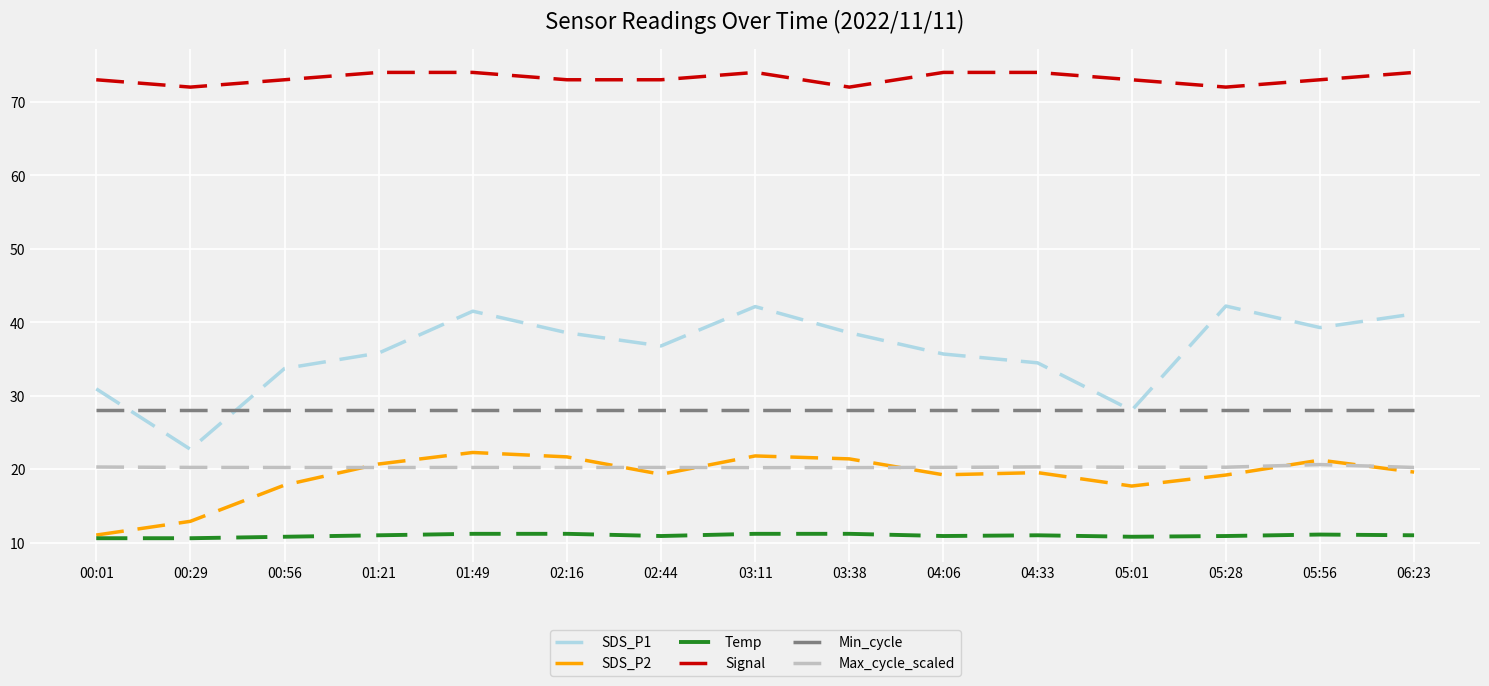

What is the sum of the SDS_P2 values at 00:01 and 01:49?

33.3